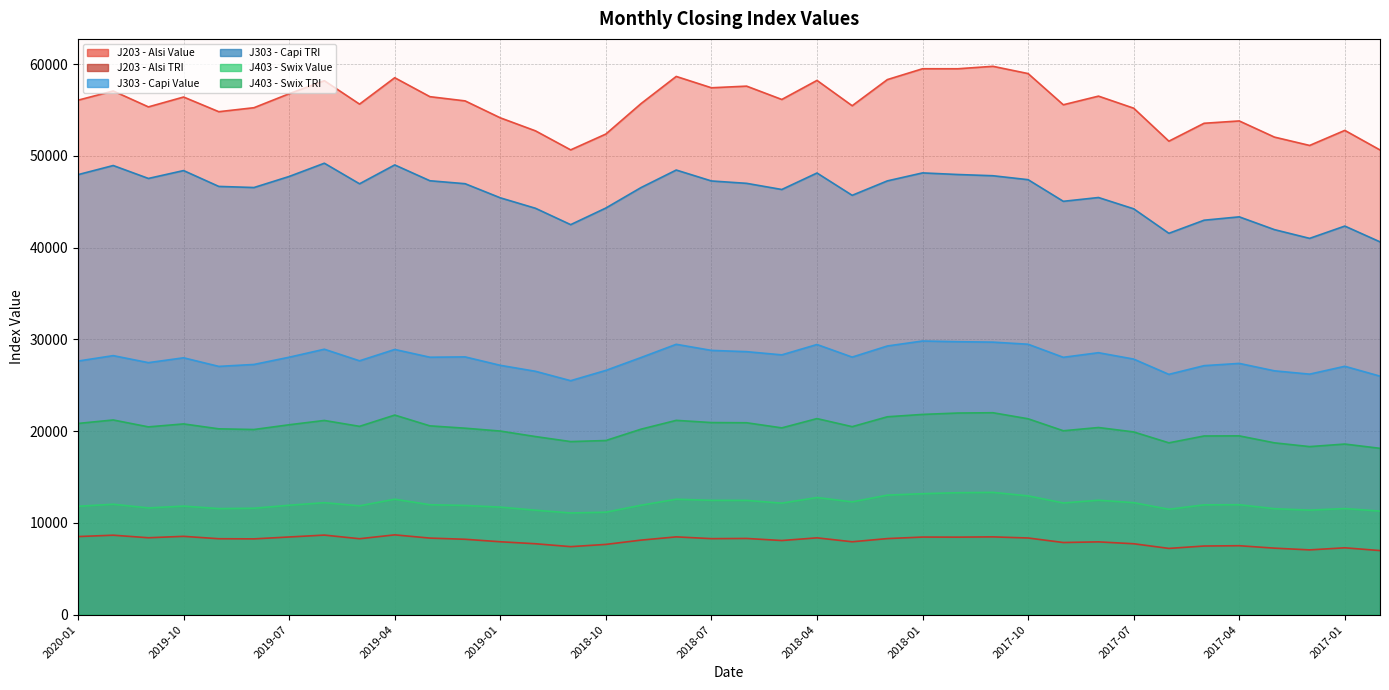

What is the difference between the highest and lowest values at 2020-01?

47565.6